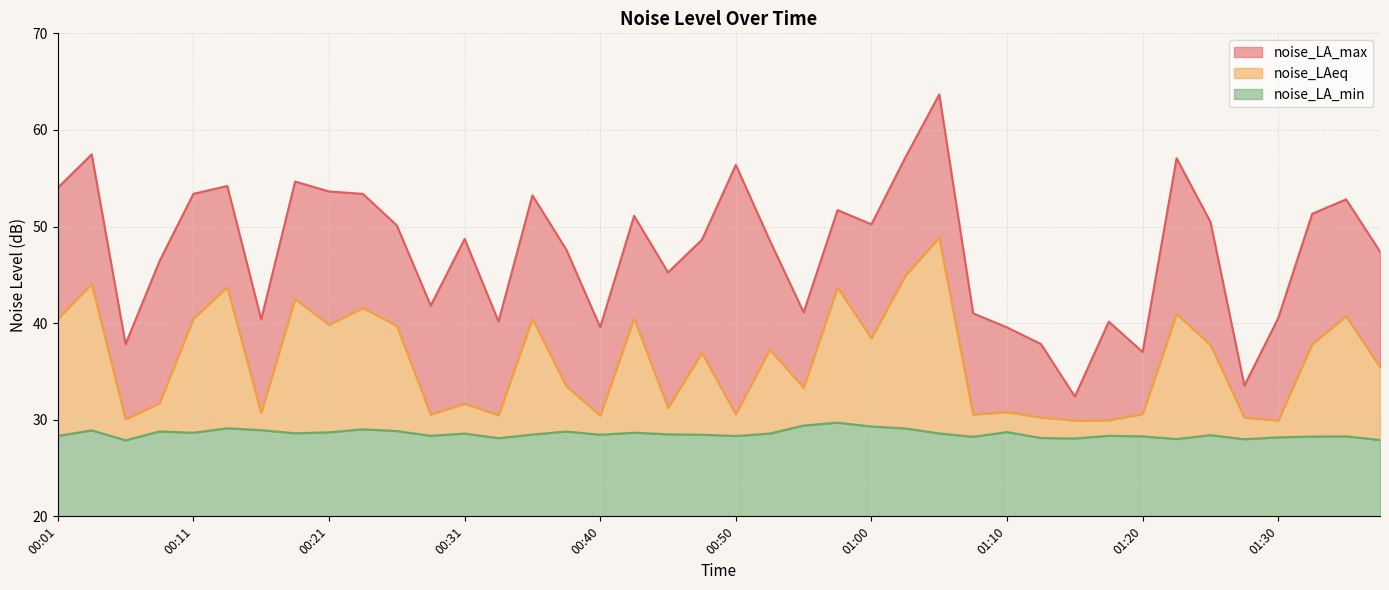

True or false: noise_LA_max and noise_LA_min cross at least once.

False